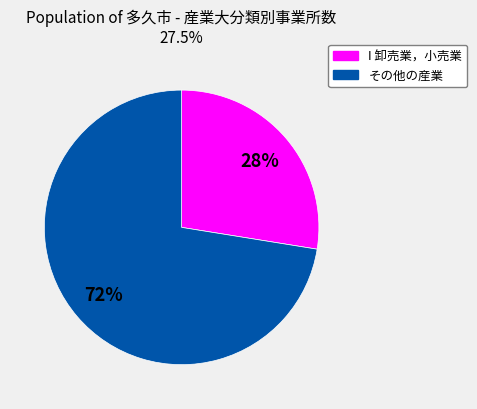

Is there a majority slice in this chart?

Yes